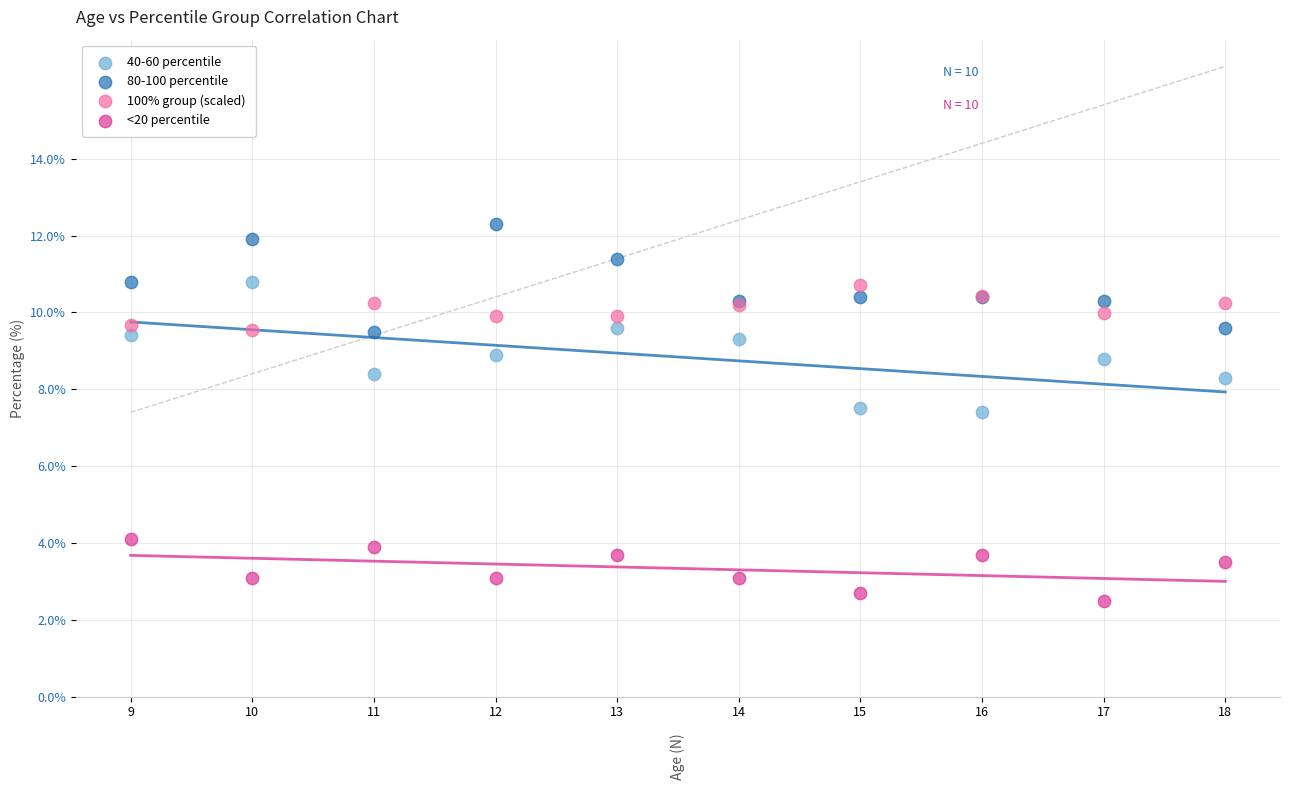

Which series has the largest Y range (max minus min)?

40-60 percentile